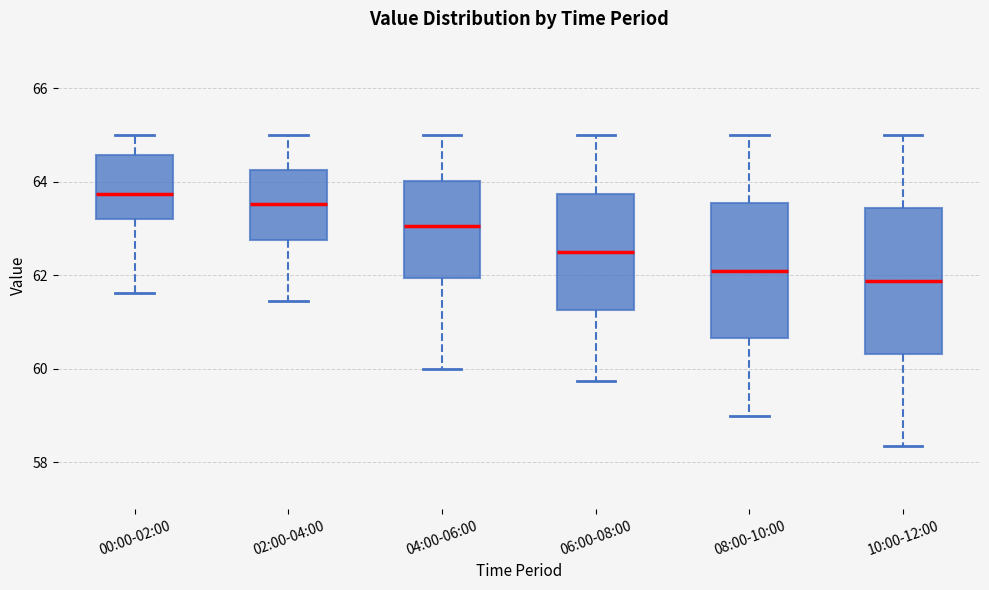

Reading left to right, read every box against the y-axis: the position of its median line, the range the box covers, and the ends of its whiskers. The values are not printed on the chart, so give them approximately, as read against the axis.

00:00-02:00: median 63.8, box 63.2 to 64.6, whiskers 61.6 to 65.0
02:00-04:00: median 63.6, box 62.8 to 64.2, whiskers 61.4 to 65.0
04:00-06:00: median 63.0, box 62.0 to 64.0, whiskers 60.0 to 65.0
06:00-08:00: median 62.6, box 61.2 to 63.8, whiskers 59.8 to 65.0
08:00-10:00: median 62.2, box 60.6 to 63.6, whiskers 59.0 to 65.0
10:00-12:00: median 61.8, box 60.4 to 63.4, whiskers 58.4 to 65.0